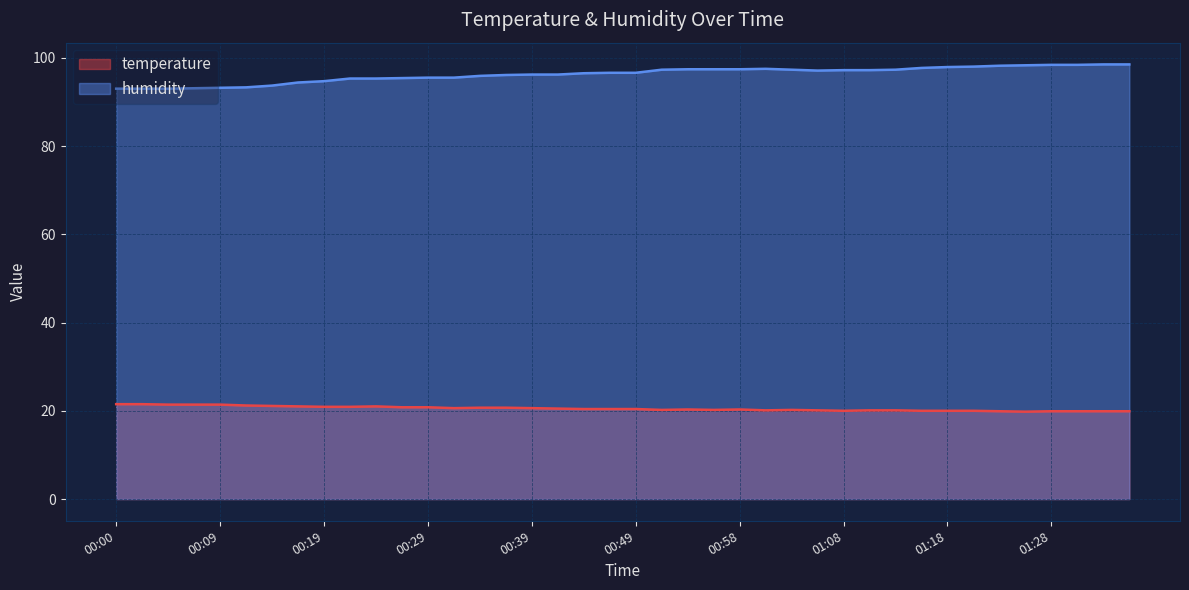

Rank the series at 01:06 from lowest to highest value.

temperature, humidity